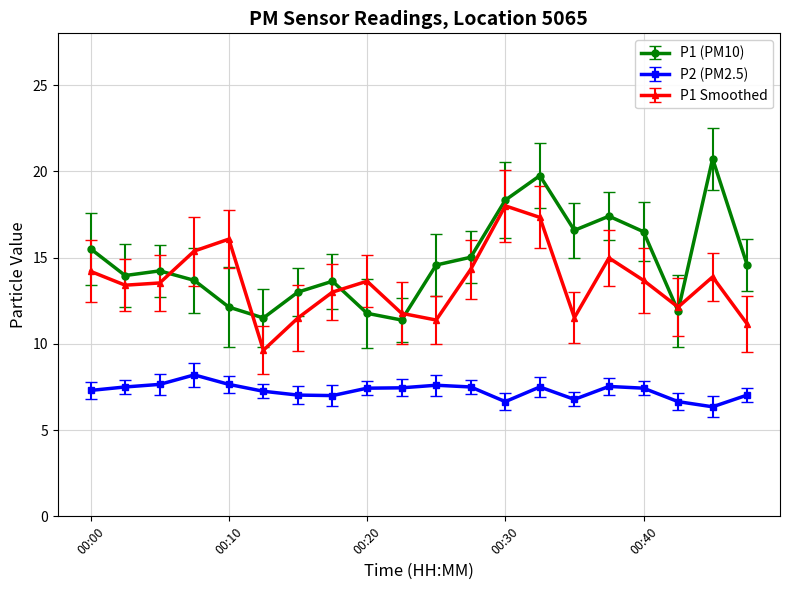

In P1 Smoothed, how many points are lower than both neighbors (excluding endpoints)?

5